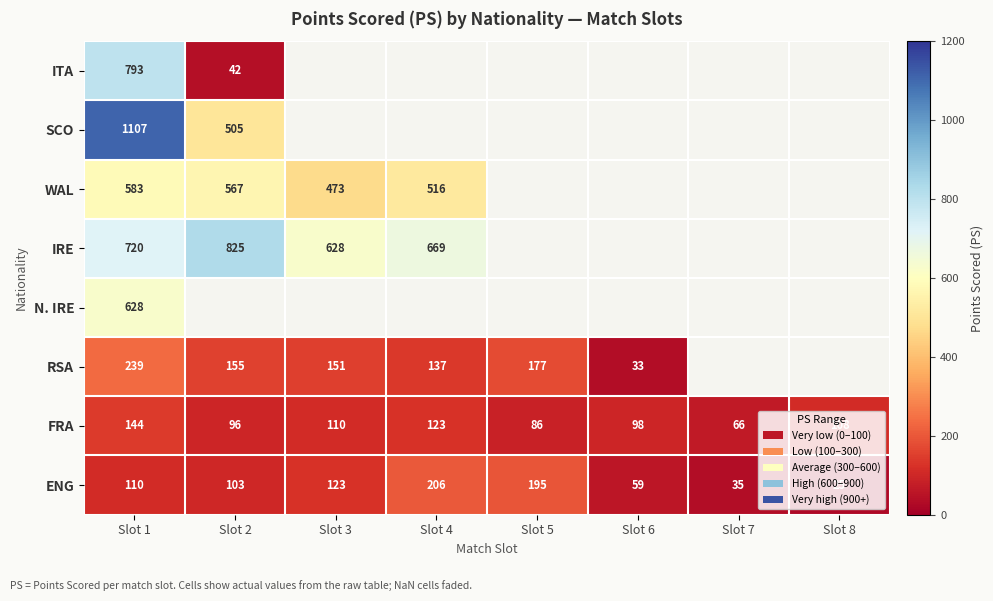

Where is FRA nearest to the value 105?

Slot 8